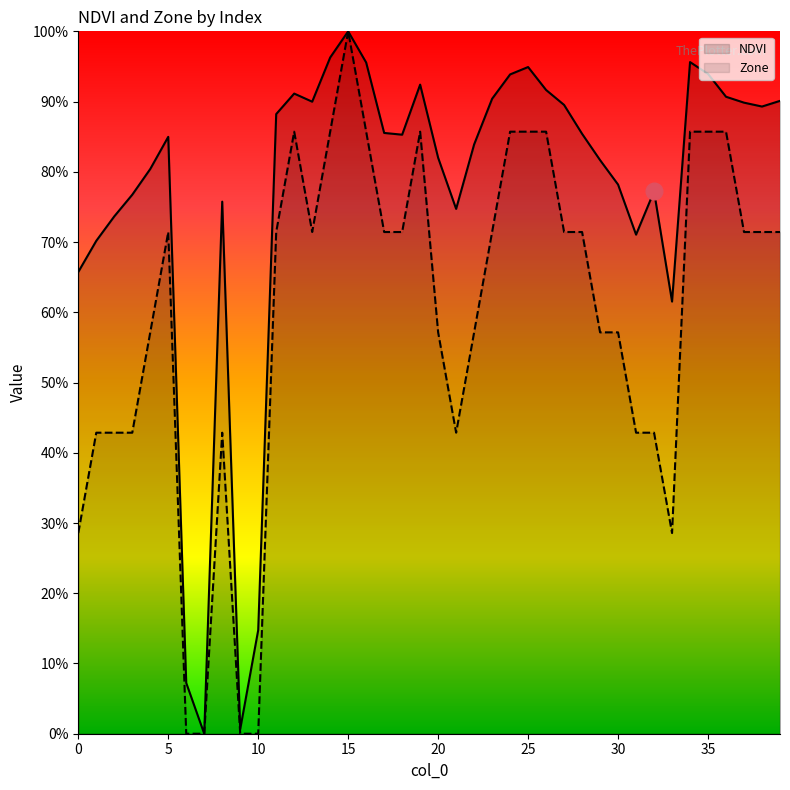

List the series in order of their peak value, highest first.

NDVI, Zone